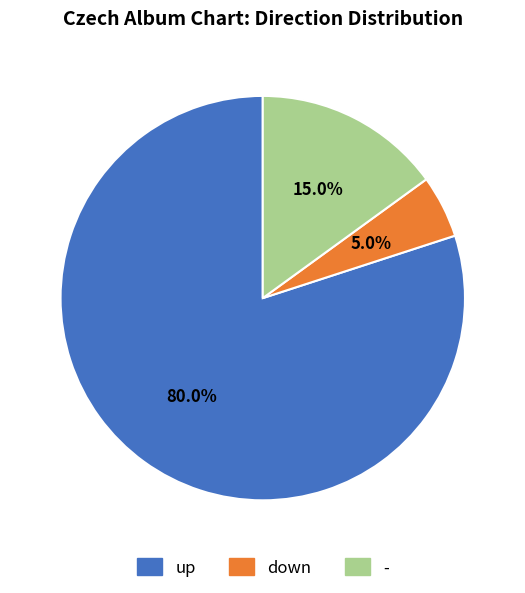

What percentage is the up slice, to the nearest percent?

80%